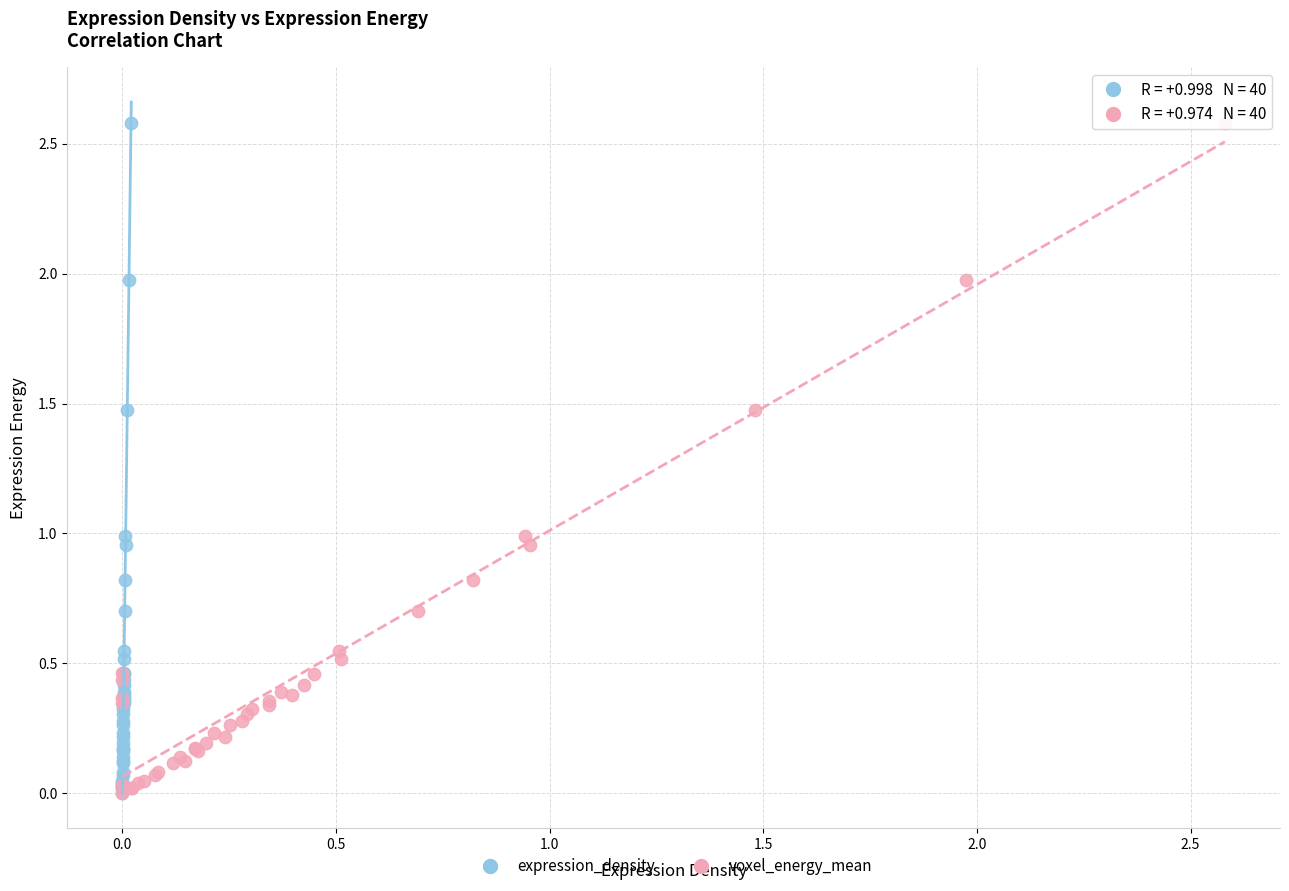

What are all the series names shown in the legend?

expression_density, voxel_energy_mean